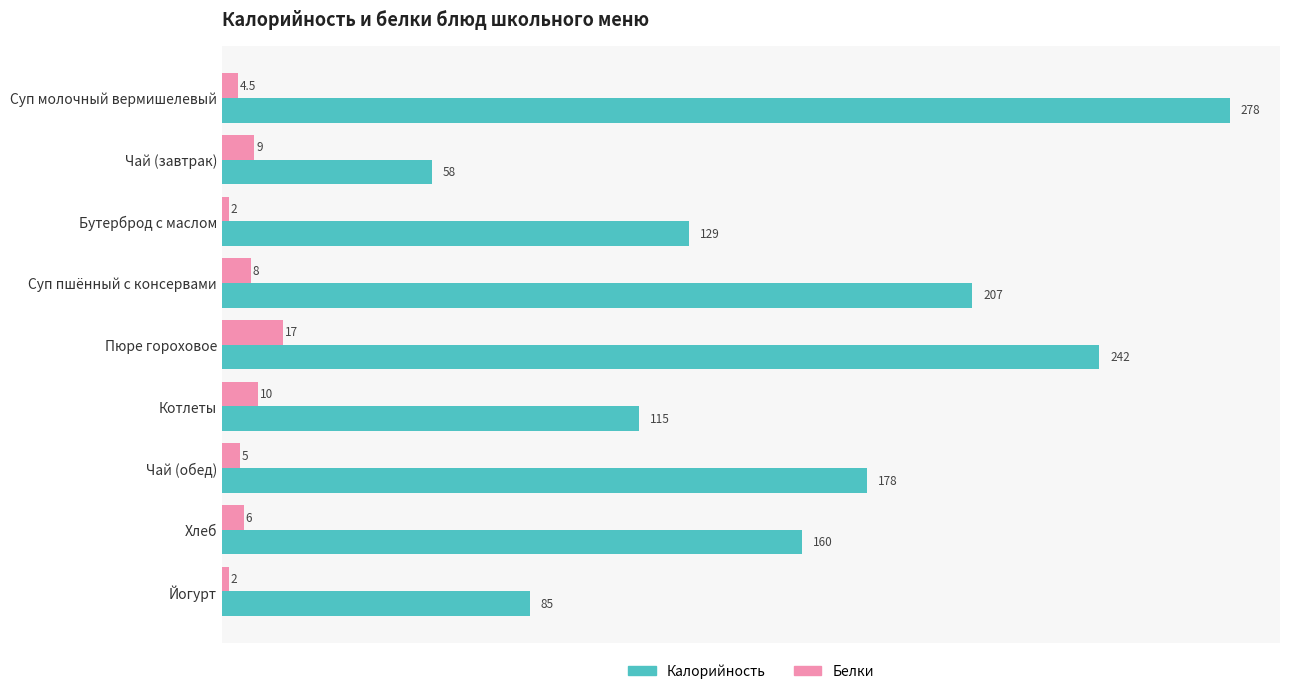

At how many categories does at least one series exceed 133?

5